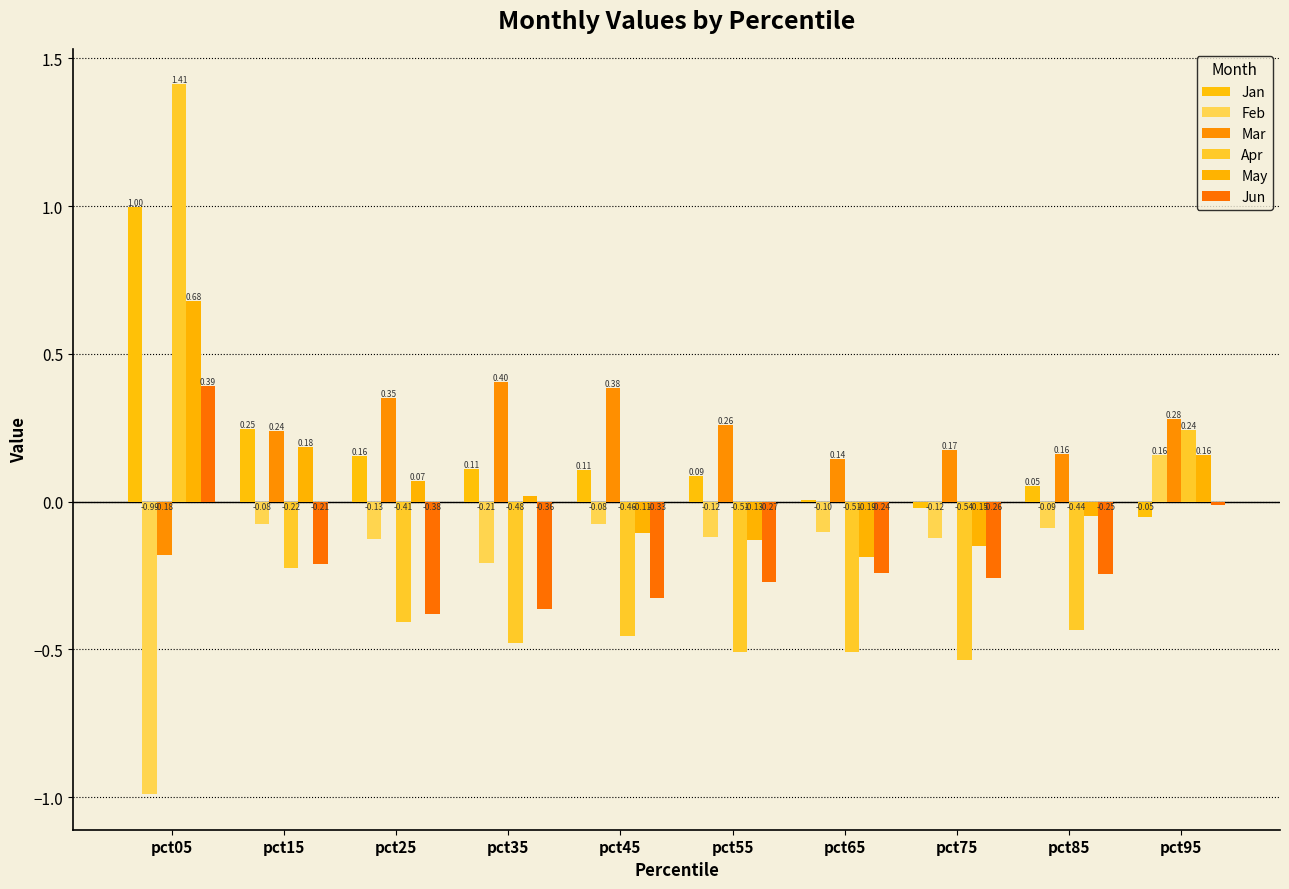

How many Apr values are between 0 and 1?

1